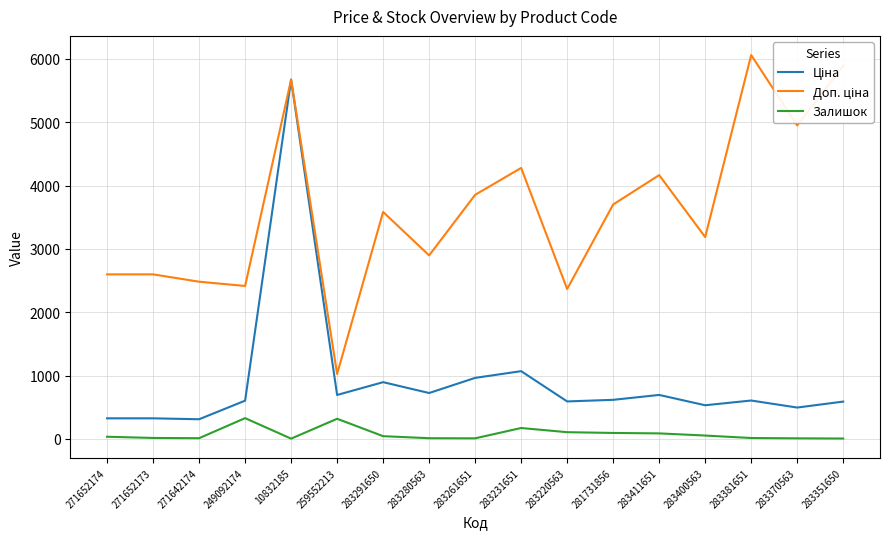

At which category does the chart reach its peak across all series?

283381651